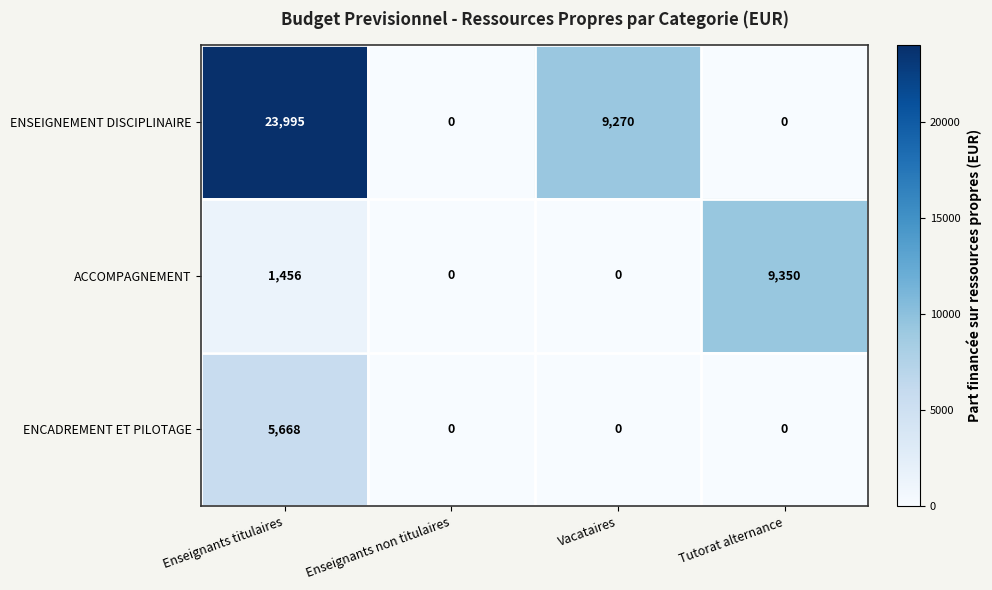

At which category is the sum across all series the highest?

Enseignants titulaires